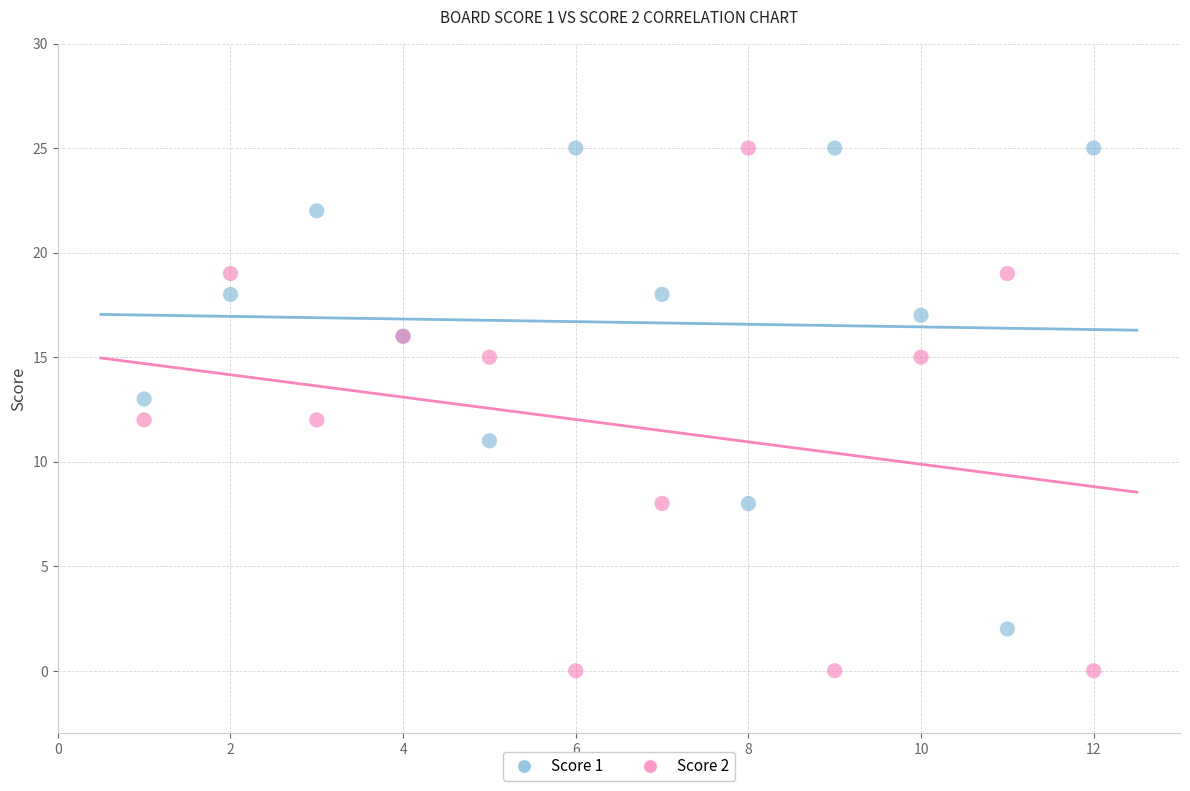

Which series reaches the minimum Y coordinate?

Score 2